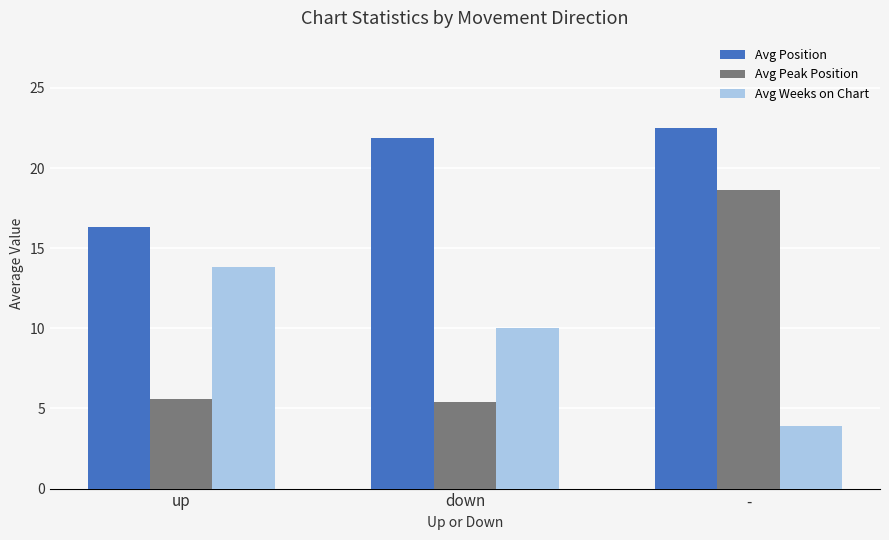

What is the average value of the Avg Position series?

20.2